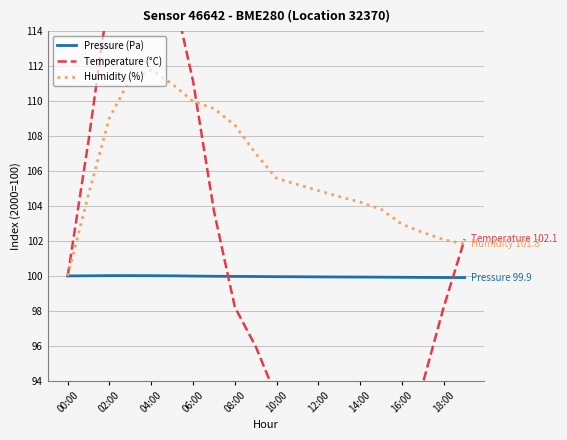

The Pressure (Pa) series shows 99.9 at 13. True or false?

True